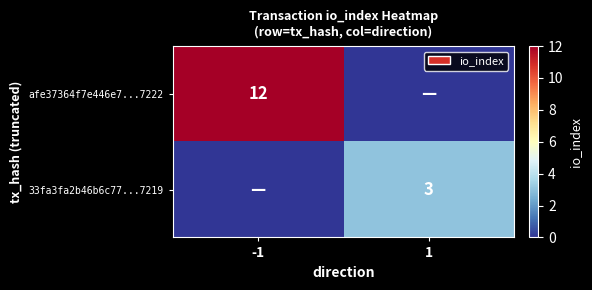

The 33fa3fa2b46b6c77...7219 series shows 4 at 1. True or false?

False